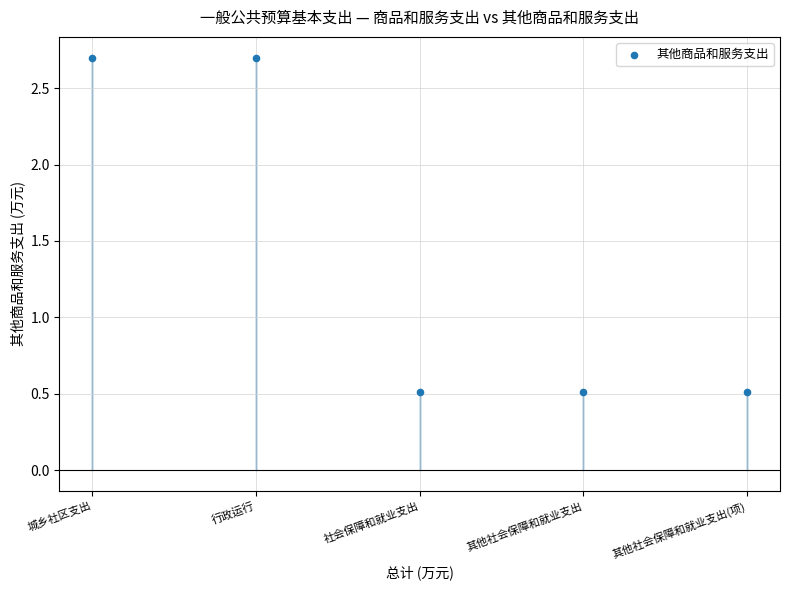

What is the range of Y values (max minus min)?

2.2